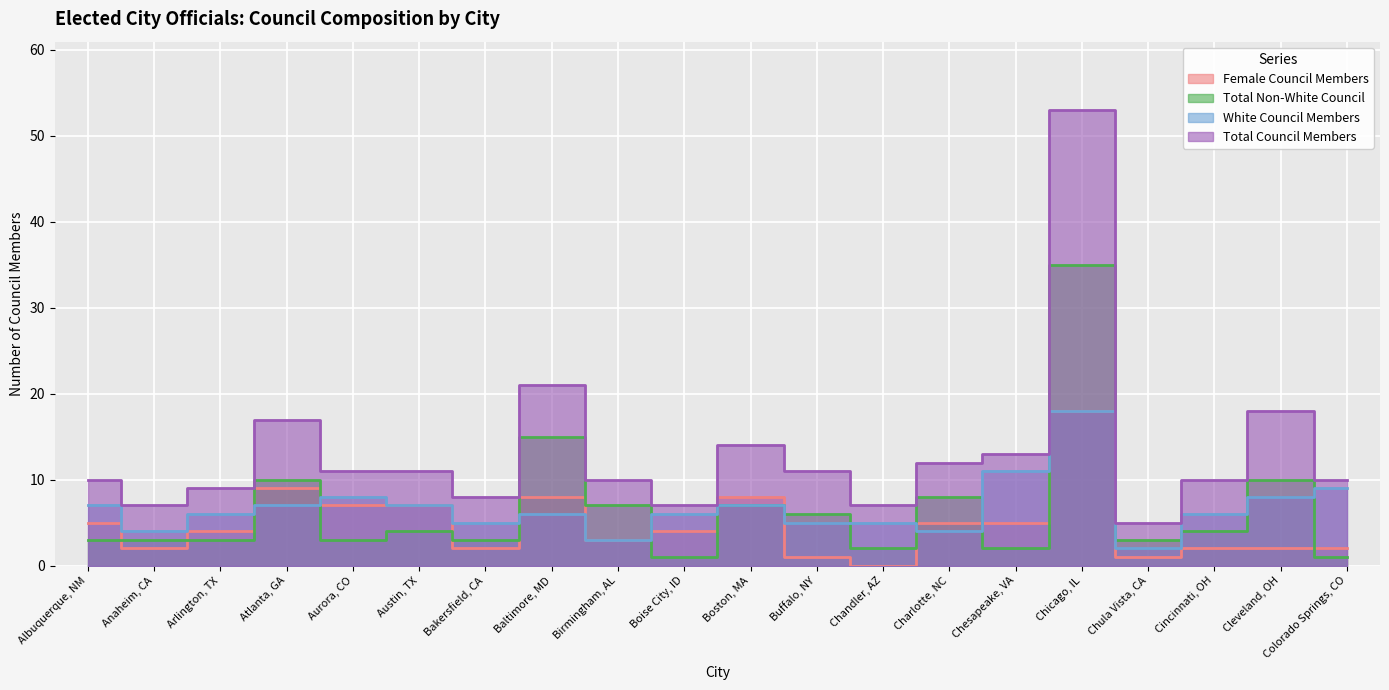

At which category does Total Council Members reach its first local peak?

Atlanta, GA